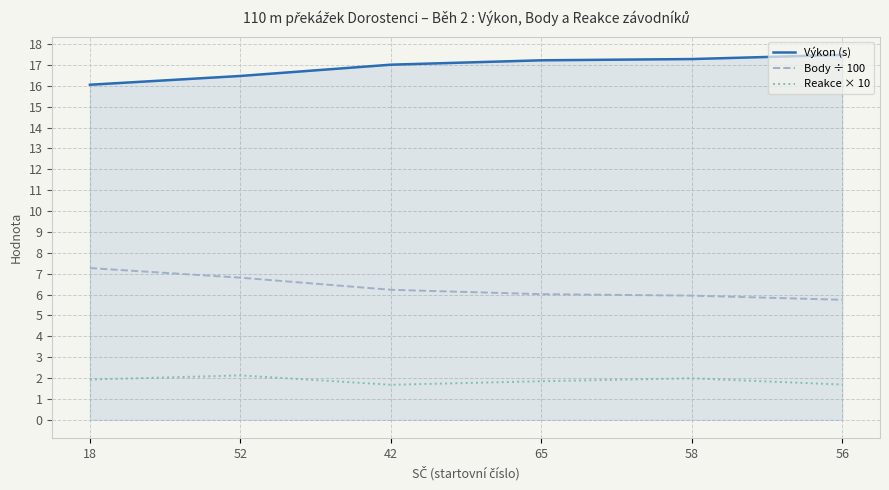

What are all the series names shown in the legend?

Výkon (s), Body ÷ 100, Reakce × 10